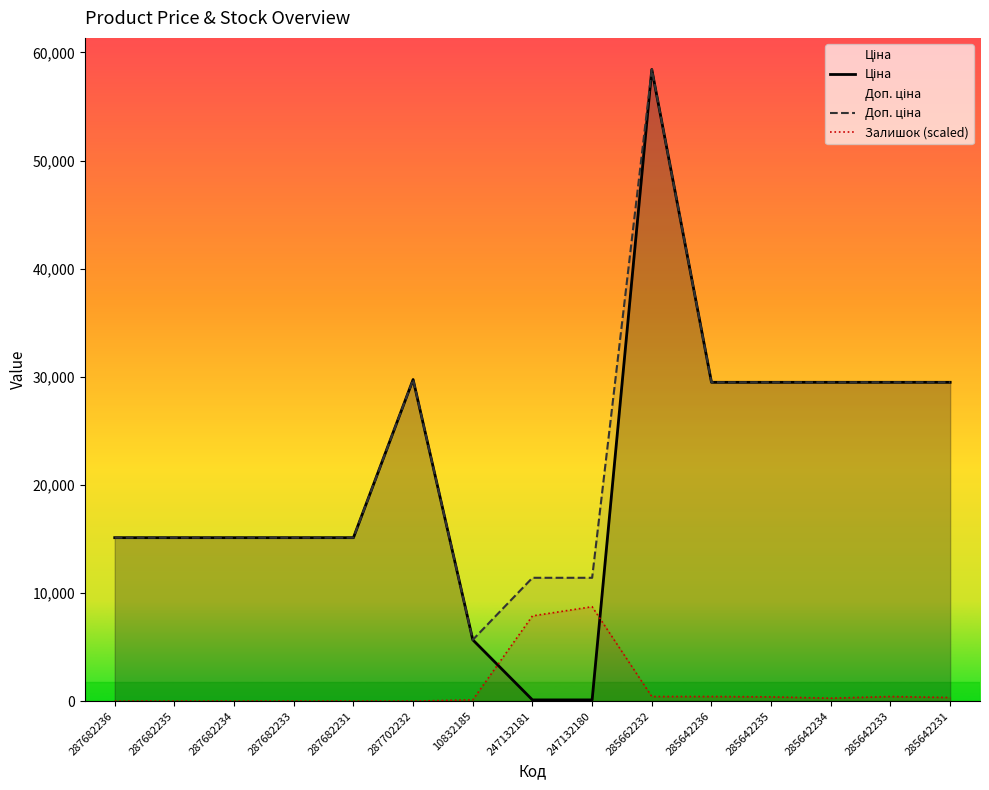

List the series in order of their peak value, highest first.

Ціна, Доп. ціна, Залишок